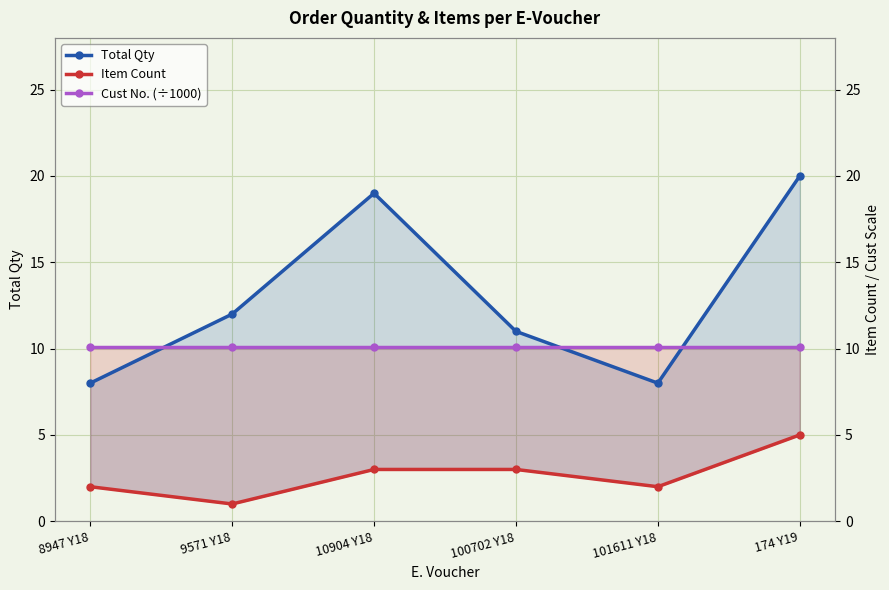

What is the approximate value of Item Count at 9571 Y18?

1.0